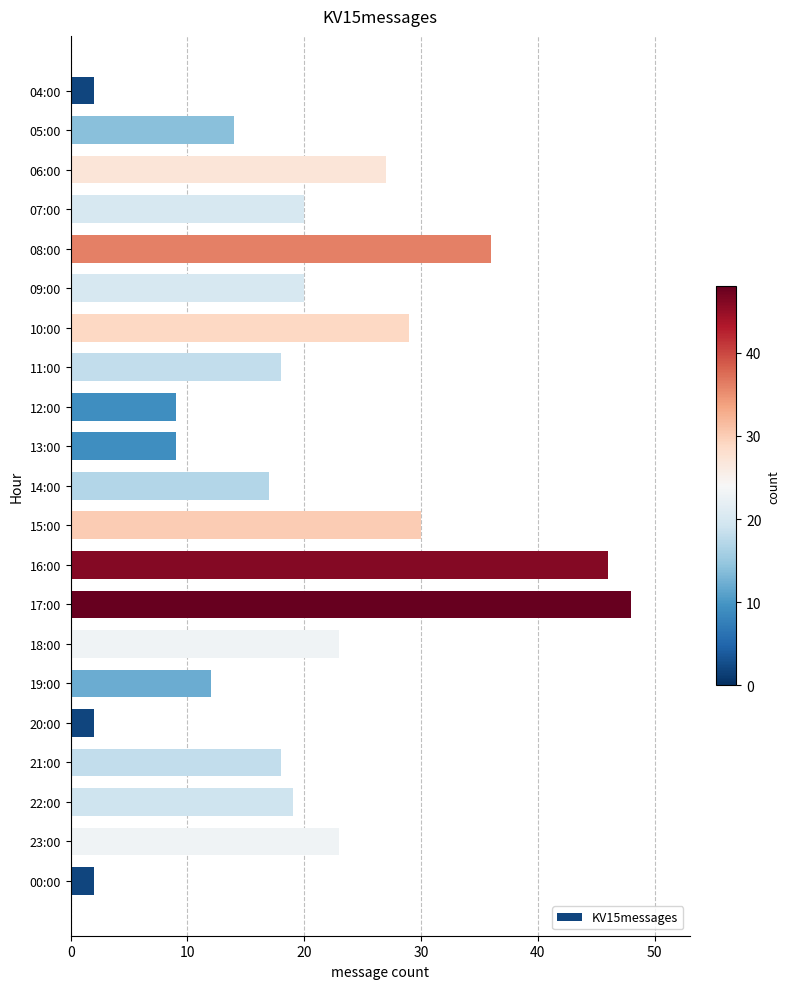

What is the change in value from 09:00 to 15:00?

+10